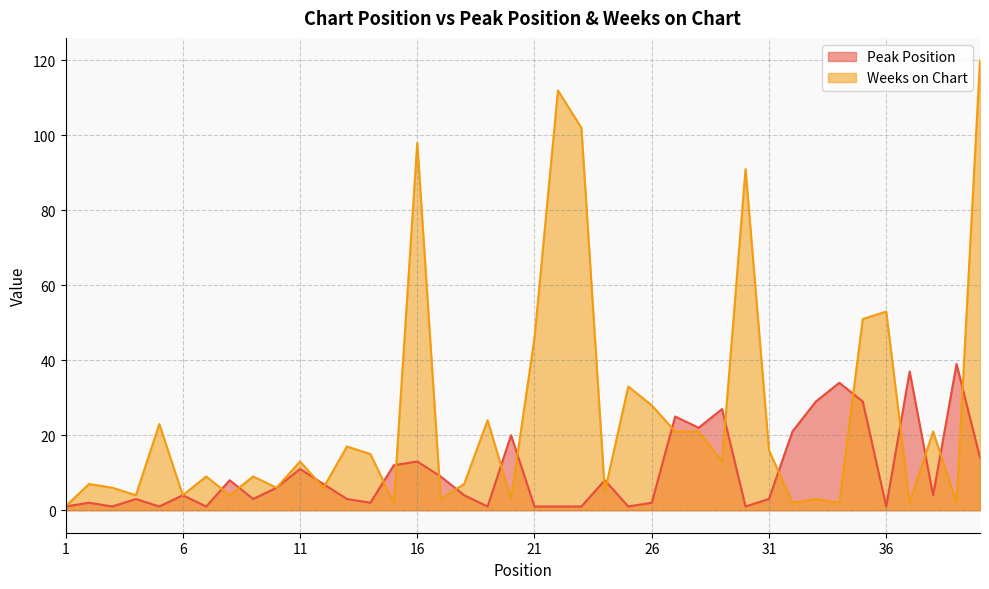

At 26, list the series in order from smallest to largest.

Peak Position, Weeks on Chart